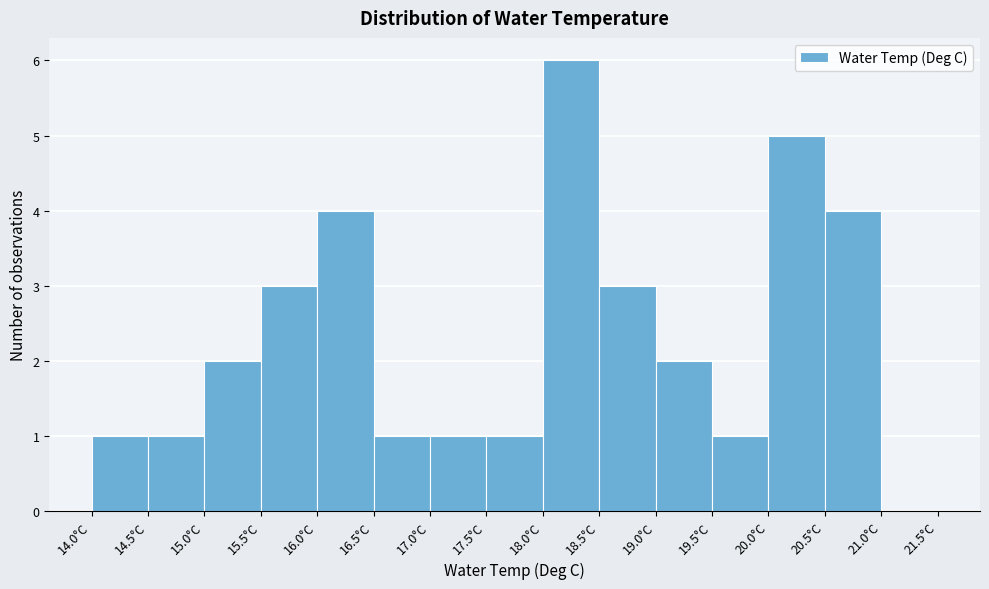

Reading left to right, transcribe this chart: for each bar, give the range it covers on the x-axis and its height. The values are not printed on the chart, so give them approximately, as read against the axis.

14.0 to 14.5: 1
14.5 to 15.0: 1
15.0 to 15.5: 2
15.5 to 16.0: 3
16.0 to 16.5: 4
16.5 to 17.0: 1
17.0 to 17.5: 1
17.5 to 18.0: 1
18.0 to 18.5: 6
18.5 to 19.0: 3
19.0 to 19.5: 2
19.5 to 20.0: 1
20.0 to 20.5: 5
20.5 to 21.0: 4
21.0 to 21.5: 0